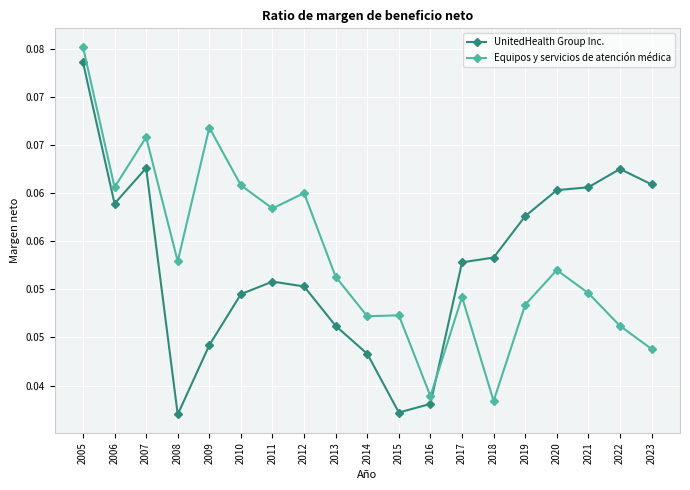

Does the chart display data point markers on the line(s)?

Yes